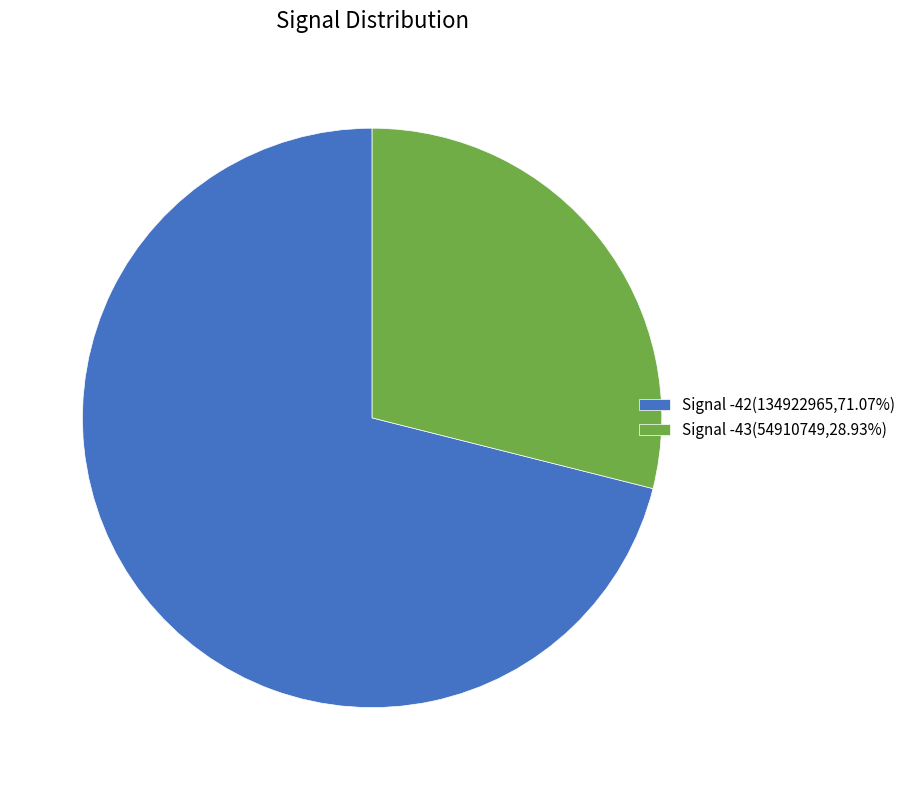

Is there any slice that represents more than half of the pie?

Yes